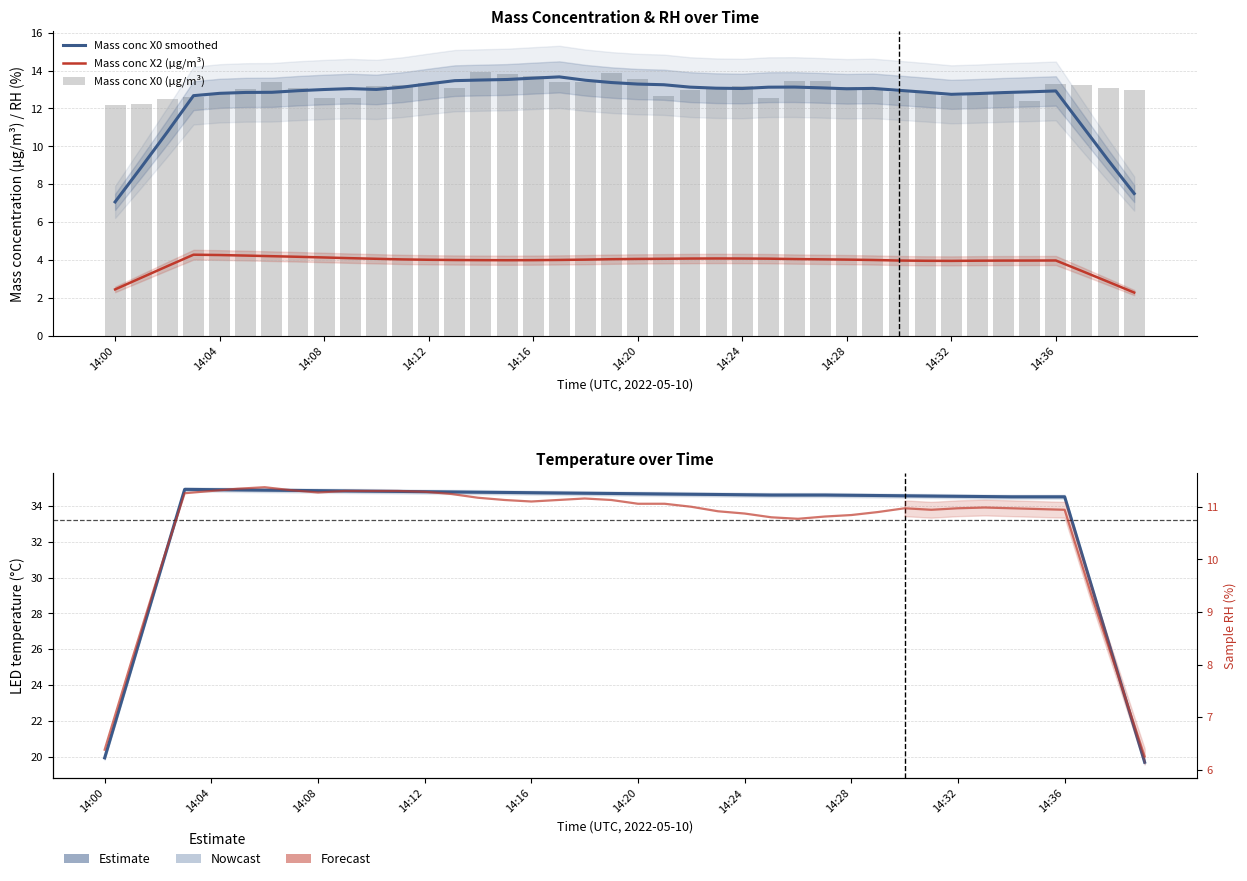

At 34, list the series in order from smallest to largest.

Mass conc X2 (μg/m³), Sample RH (%), Mass conc X0 (μg/m³), Mass conc X0 smoothed, LED temperature (°C)